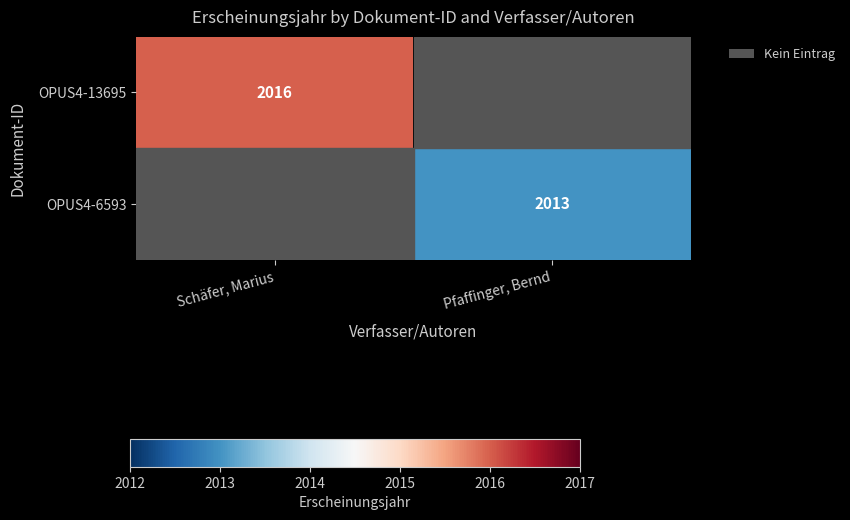

True or false: OPUS4-6593 has a value of 2013 at Pfaffinger, Bernd.

True